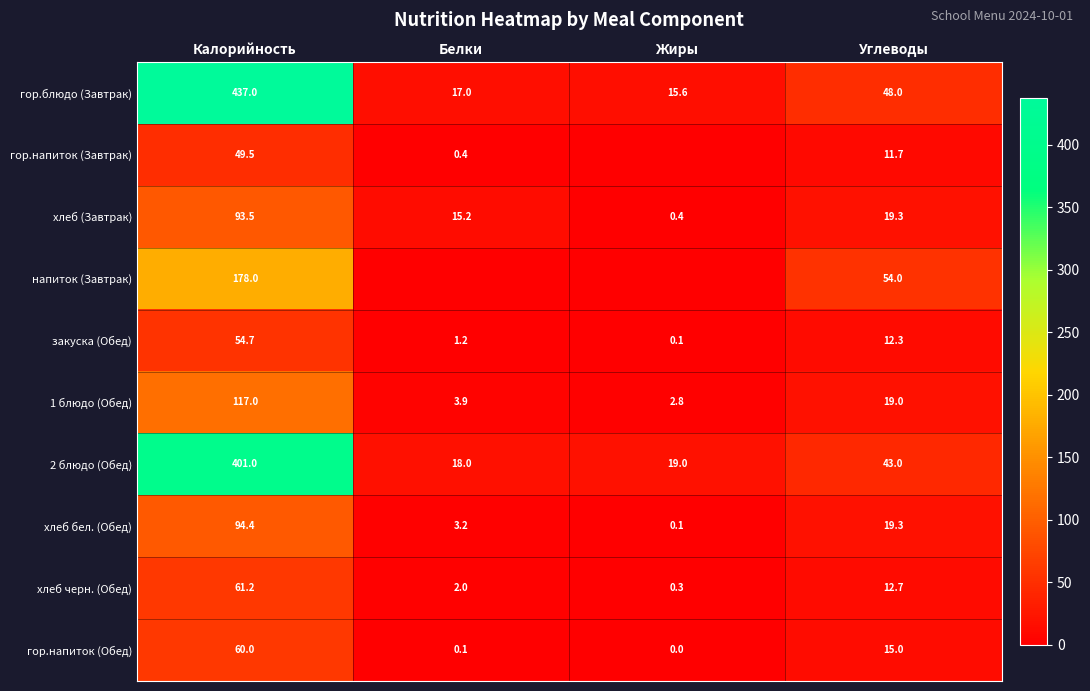

What is the difference between the maximum and minimum values in the хлеб черн. (Обед) series?

60.9